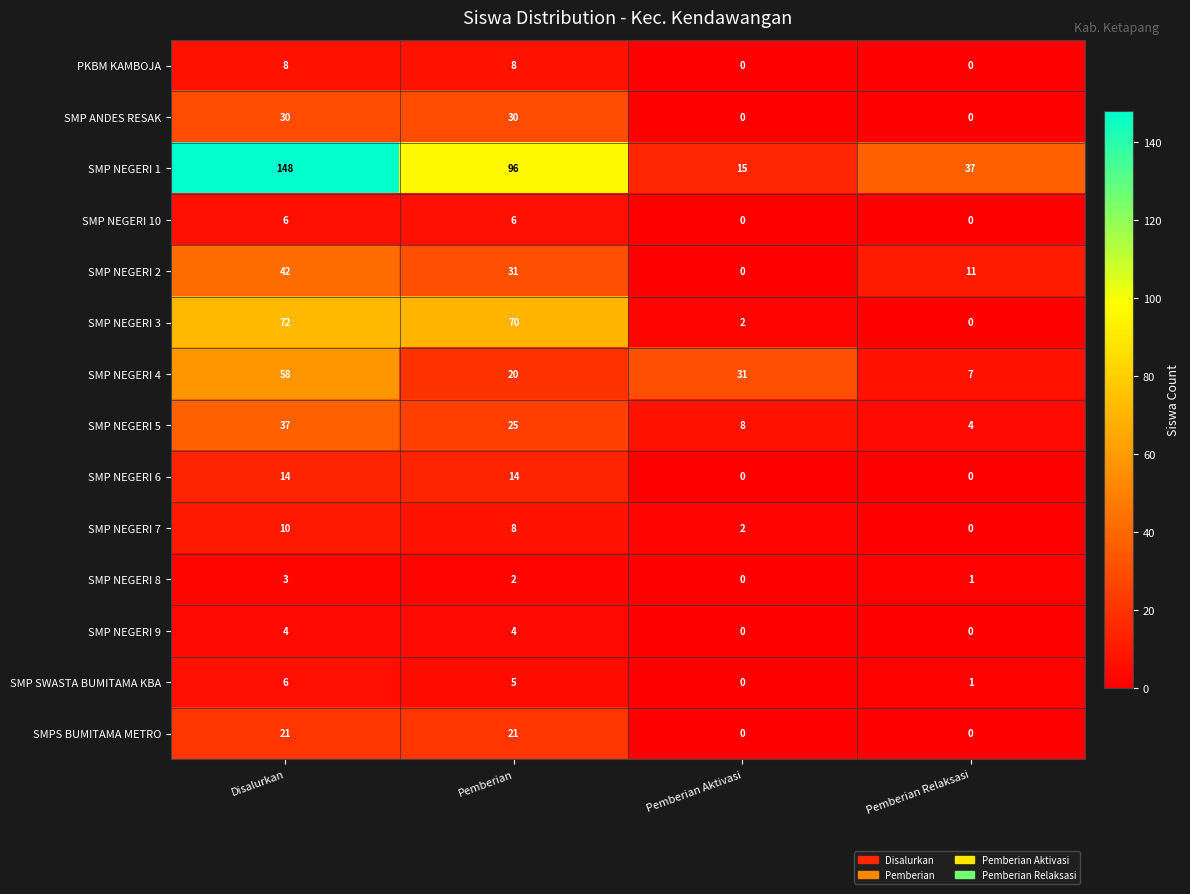

What is the difference between the maximum and minimum values in the SMP ANDES RESAK series?

30